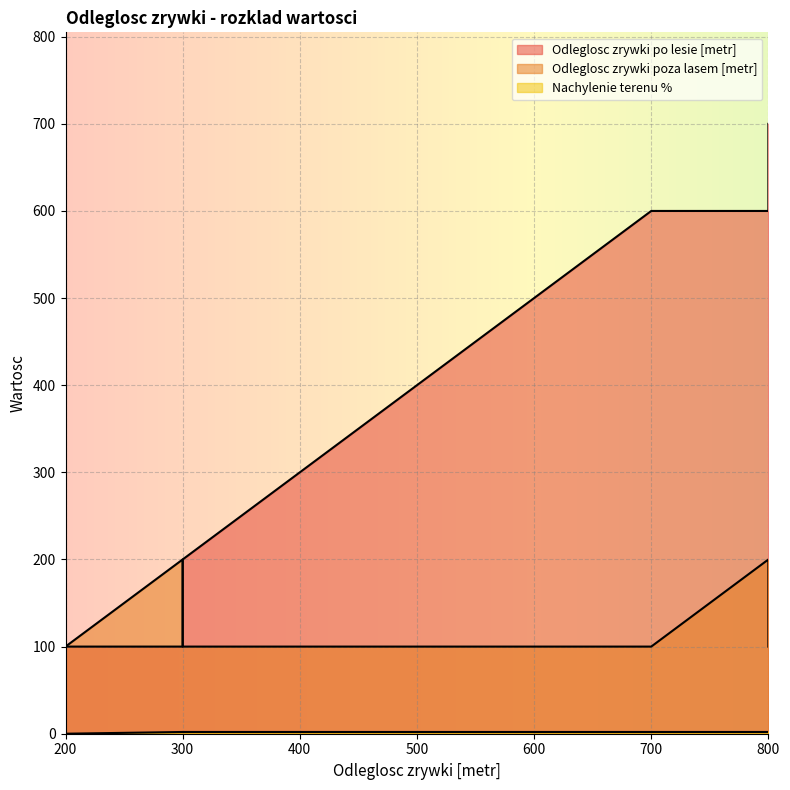

What is the sum of all Odleglosc zrywki poza lasem [metr] values?

2400